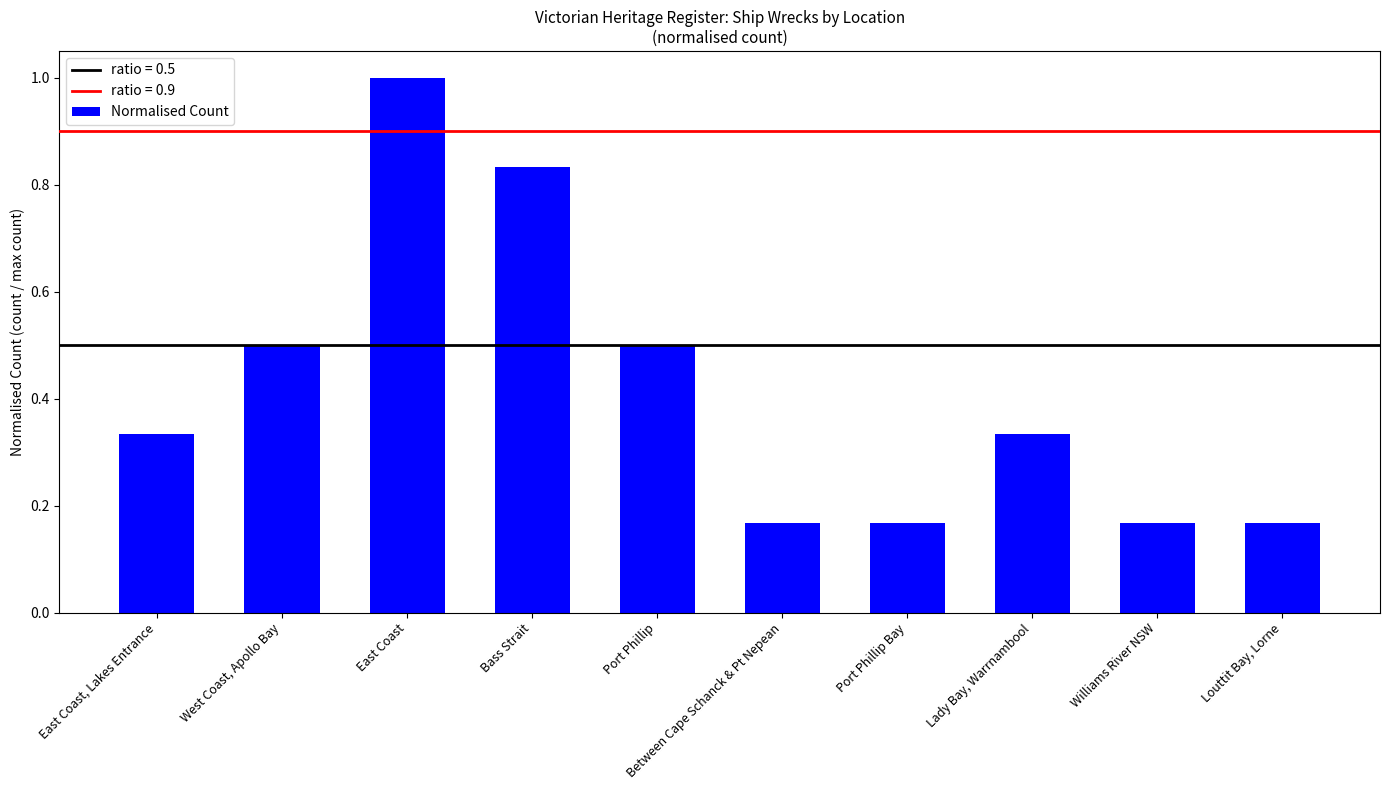

What is the change in value from Bass Strait to Lady Bay, Warrnambool?

-0.5